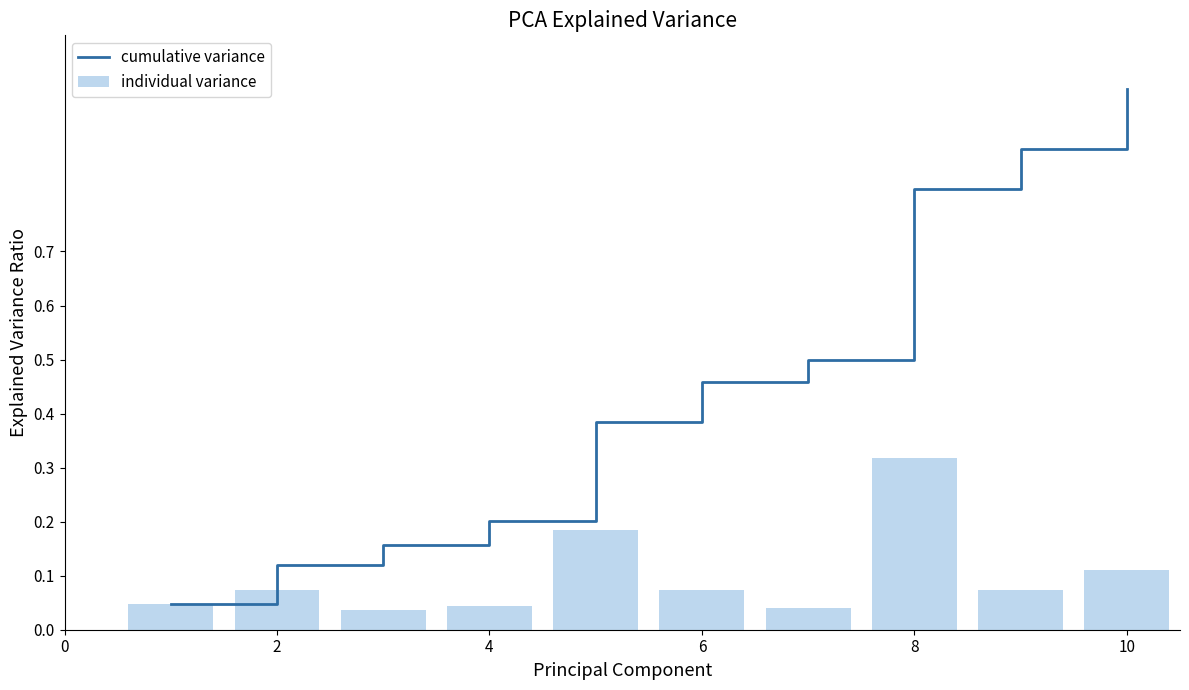

True or false: cumulative variance has a value of 0.7 at 6.

False